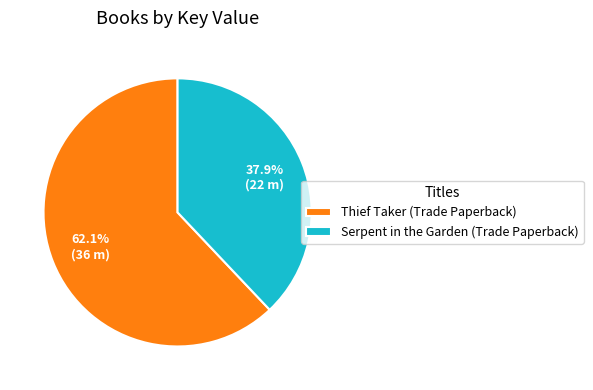

Rank the categories by value from lowest to highest.

Serpent in the Garden (Trade Paperback), Thief Taker (Trade Paperback)